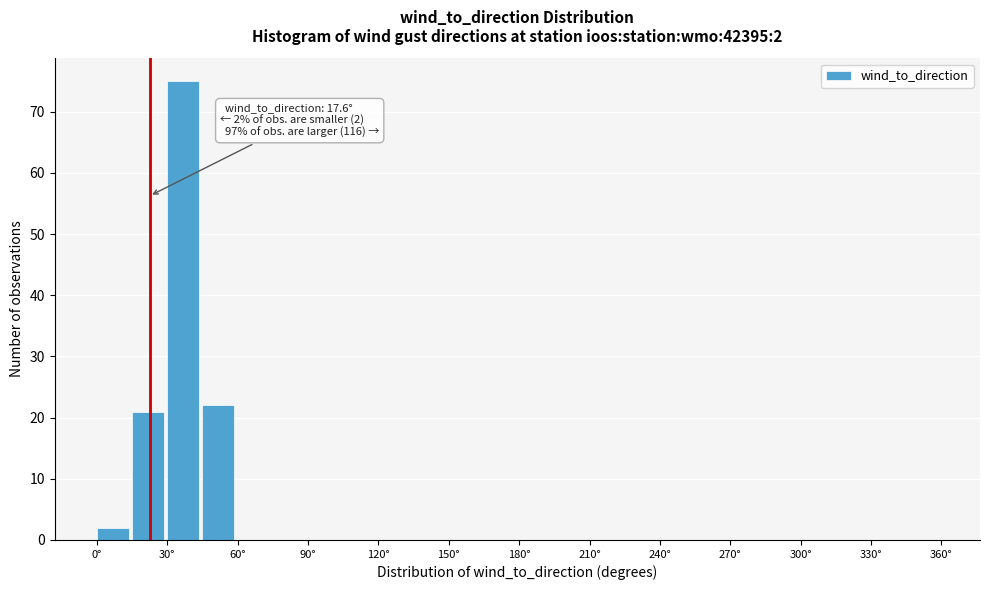

Around what value on the x-axis is the tallest bar? Give the approximate position of its centre, as read against the axis.

35